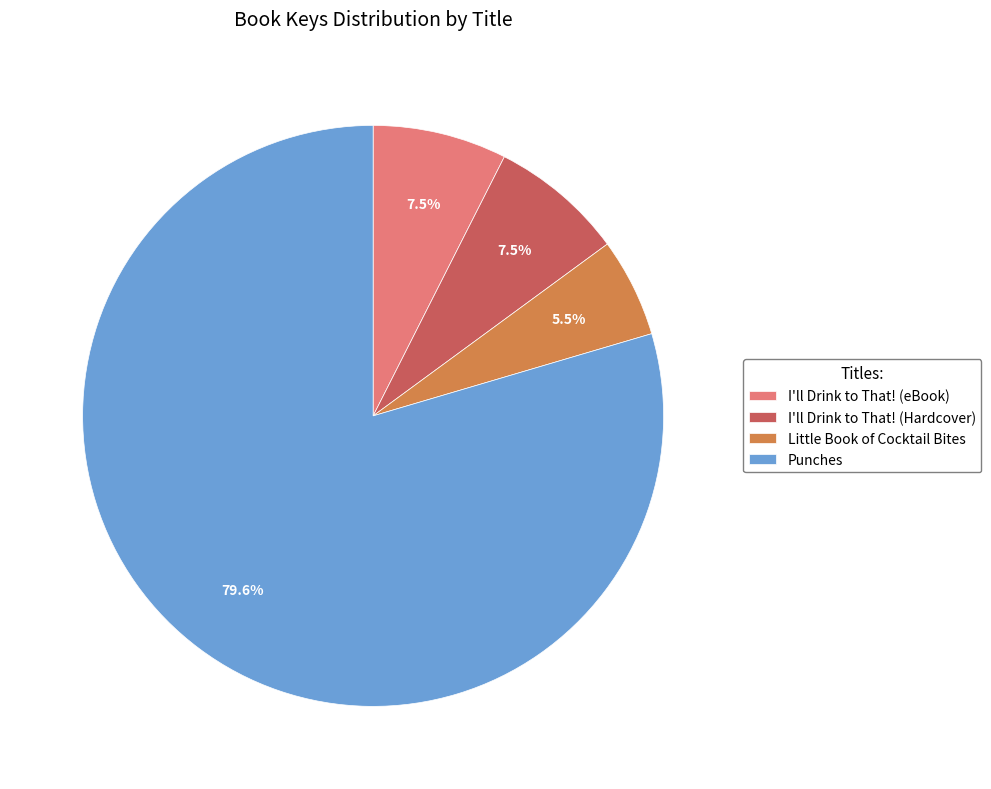

Approximately how many times larger is the value at I'll Drink to That! (Hardcover) compared to I'll Drink to That! (eBook)?

1.0